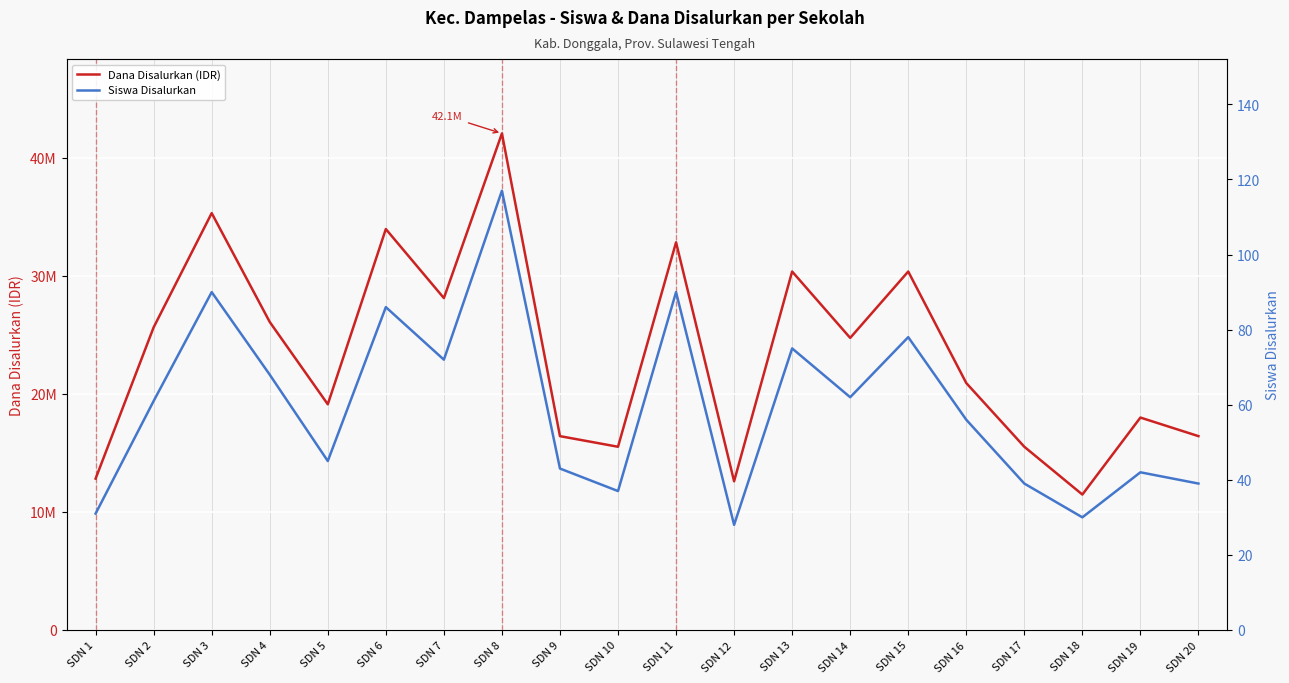

True or false: Siswa Disalurkan and Dana Disalurkan (IDR) cross at least once.

False